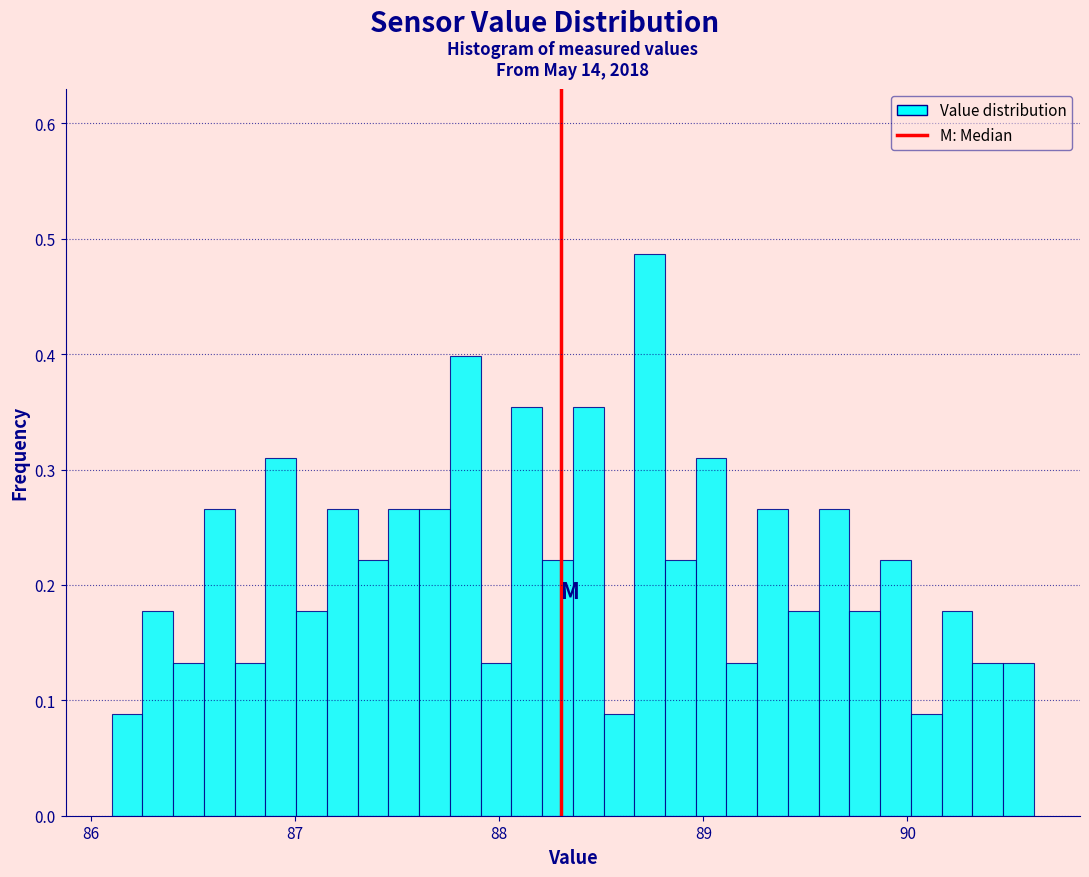

Read against the x-axis, roughly where is the centre of the tallest bar?

88.7